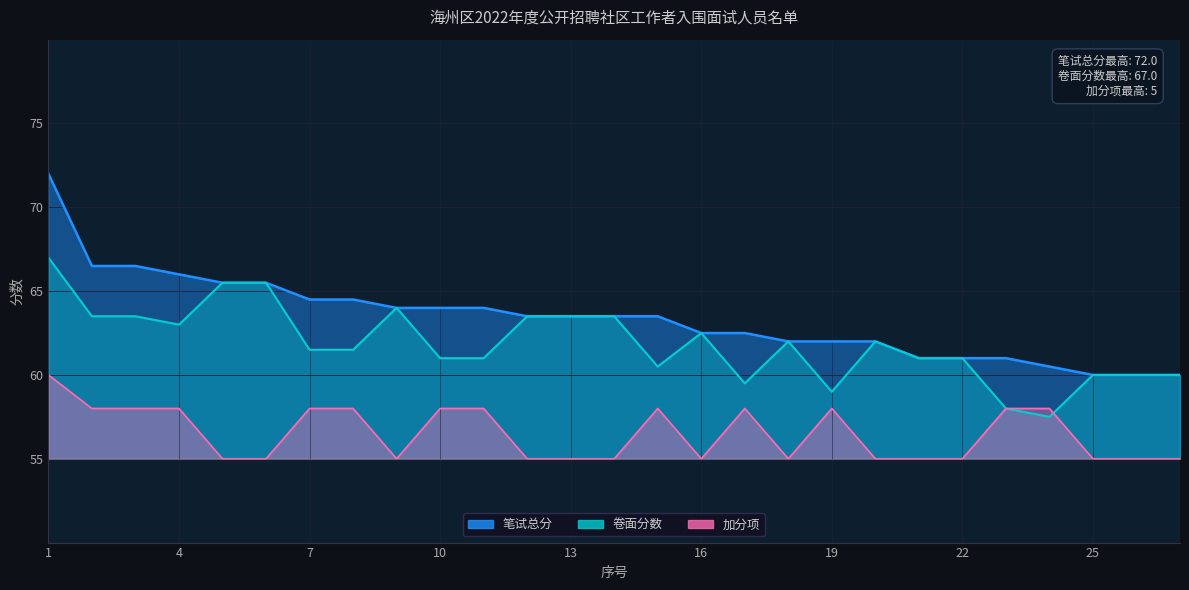

What is the sum of the 笔试总分 values at 20 and 9?

126.0